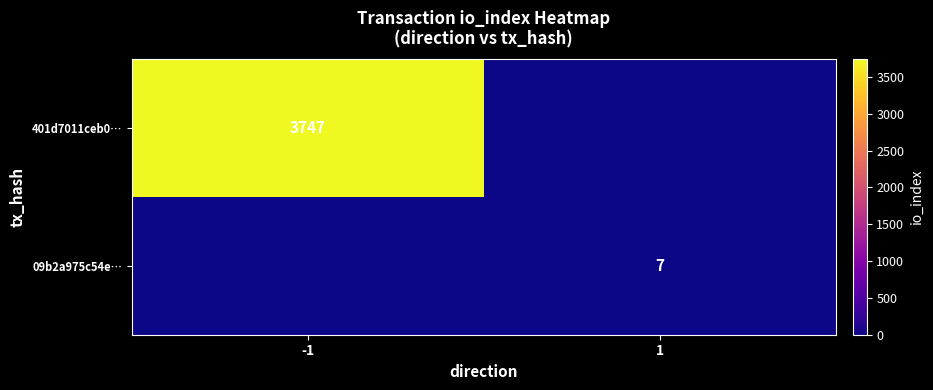

True or false: 401d7011ceb0… has a value of 3747 at -1.

True